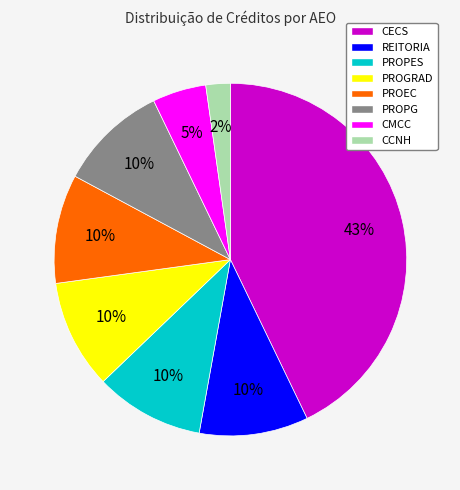

To the nearest percent, what is the average slice percentage?

12%